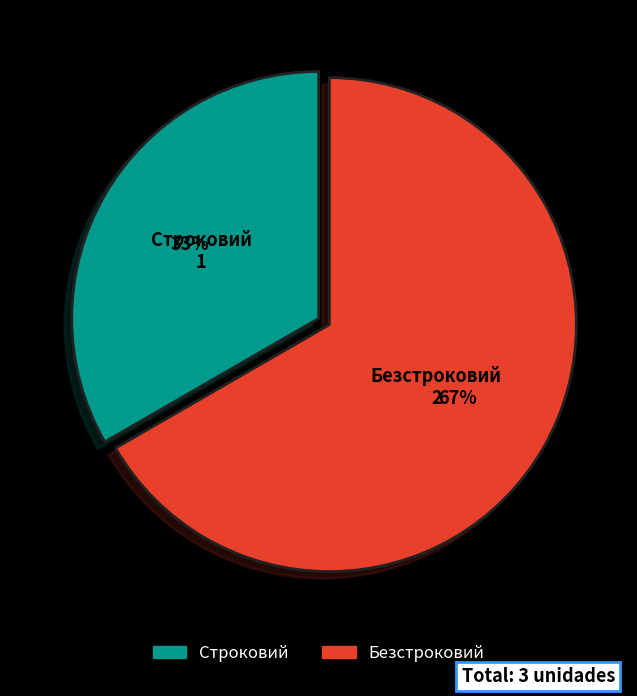

Is there any slice that represents more than half of the pie?

Yes